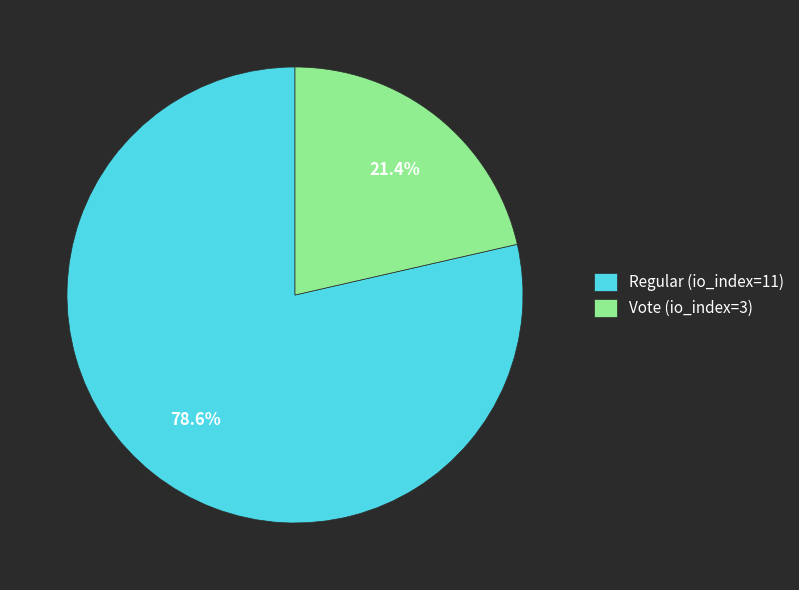

What is the majority slice?

Regular (io_index=11)